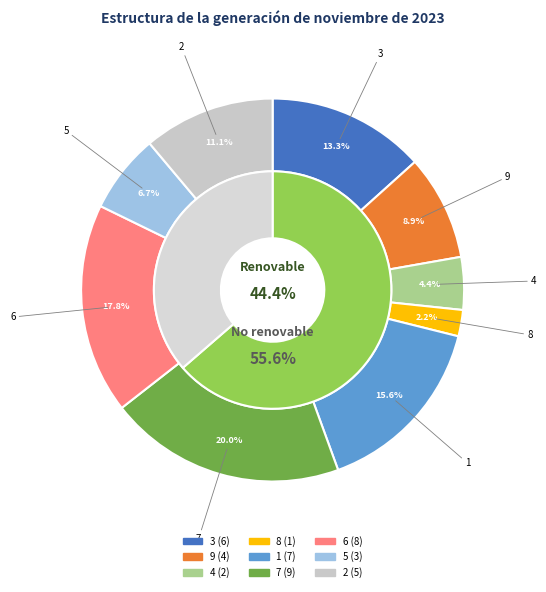

Between 3 and 1, which is larger?

1